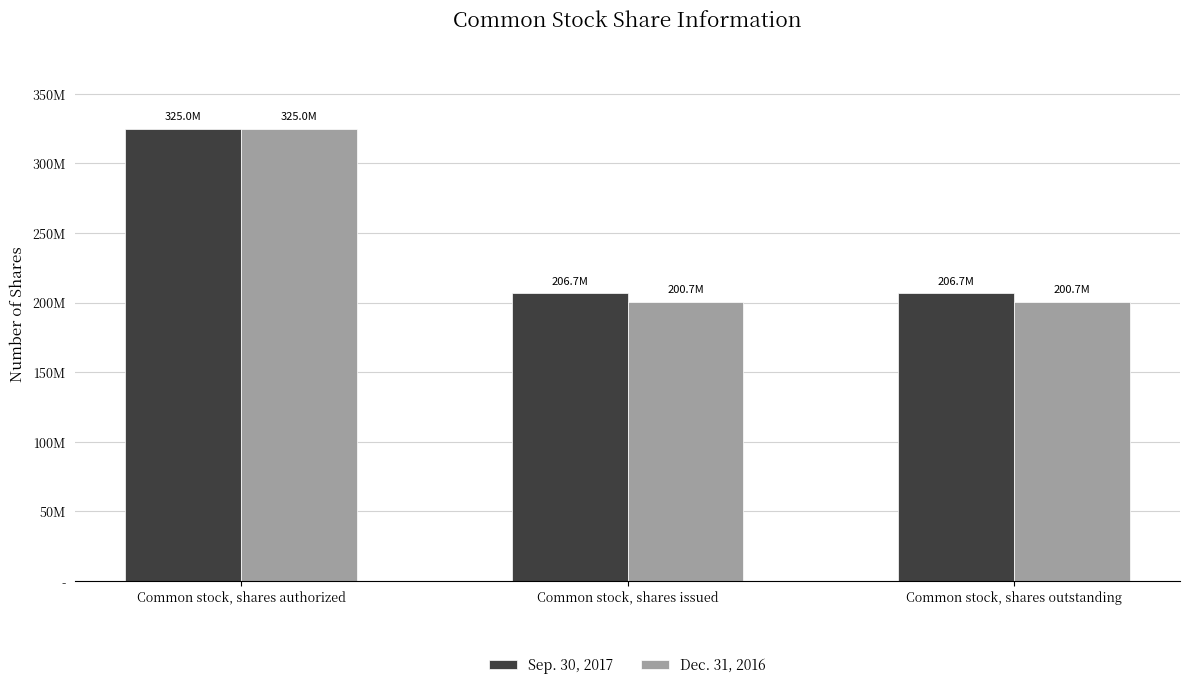

Which series has the widest spread of values?

Dec. 31, 2016